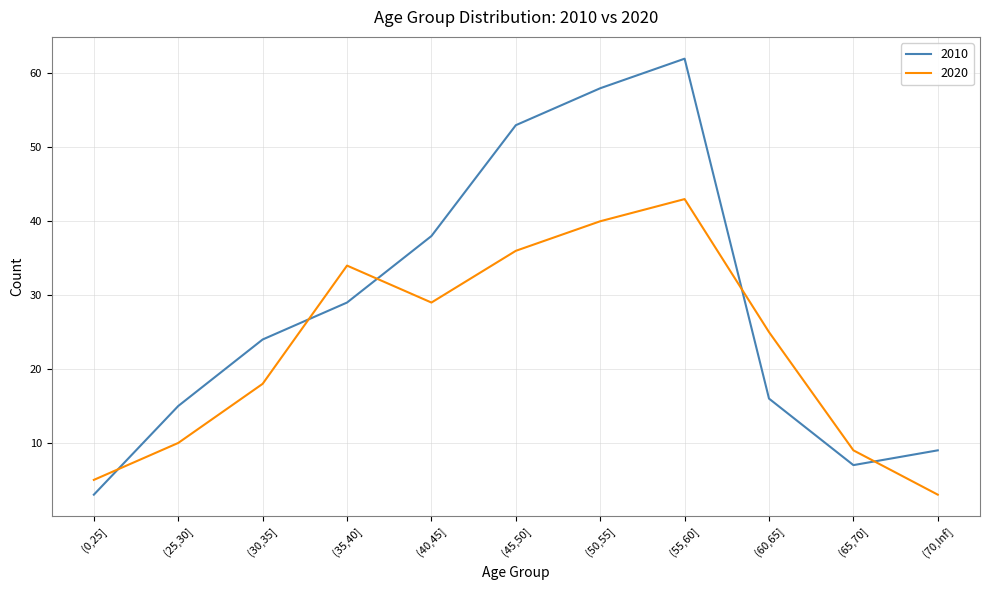

What position from the left is (45,50]?

6